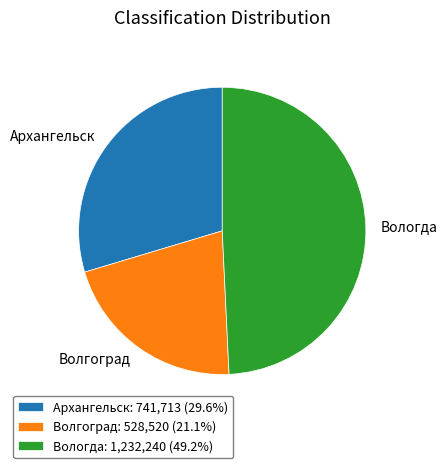

Combined, do Волгоград: 528,520 (21.1%) and Вологда: 1,232,240 (49.2%) account for over 50%?

Yes